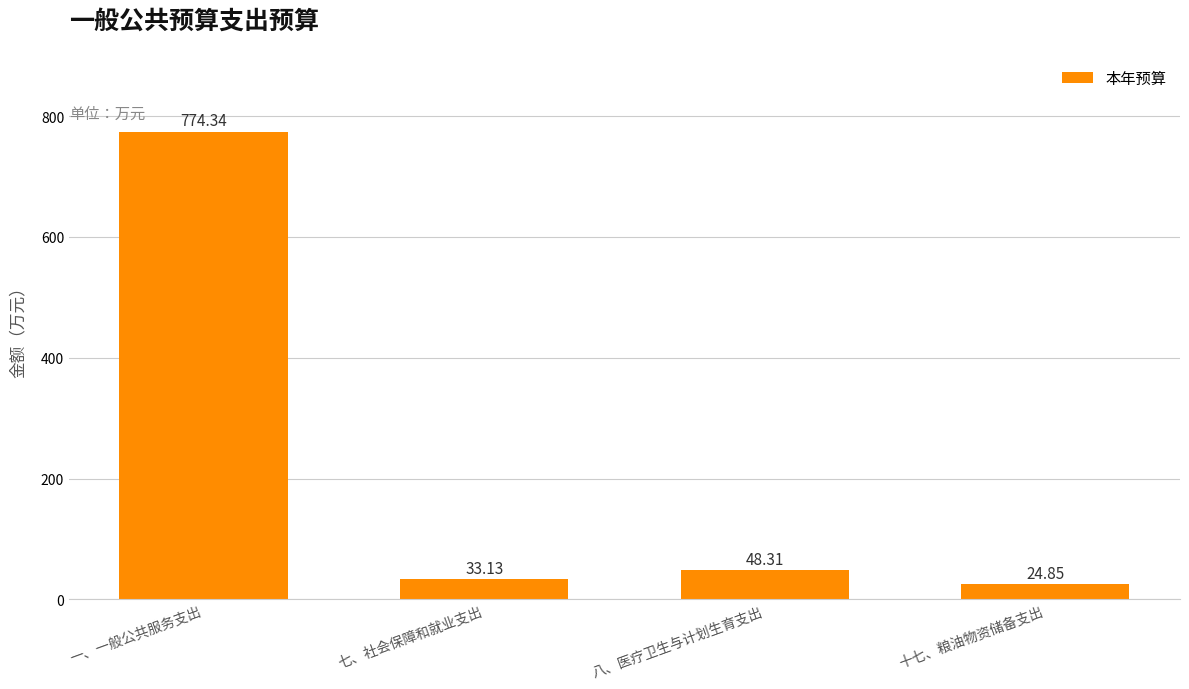

The value at 八、医疗卫生与计划生育支出 is 48.3. True or false?

True